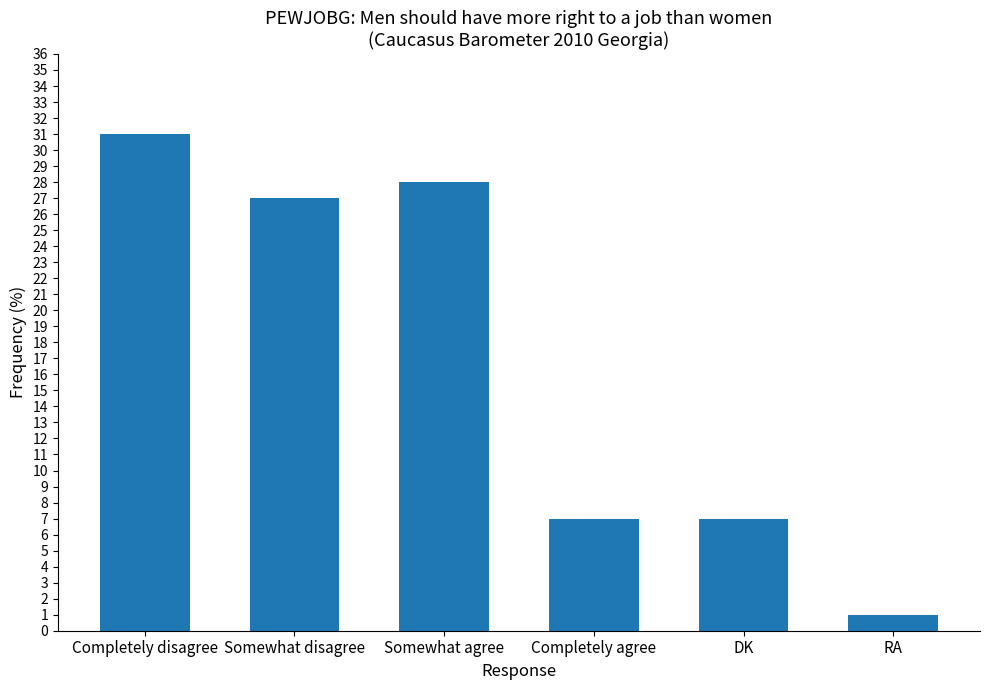

Approximately how many times larger is the value at Completely agree compared to DK?

1.0